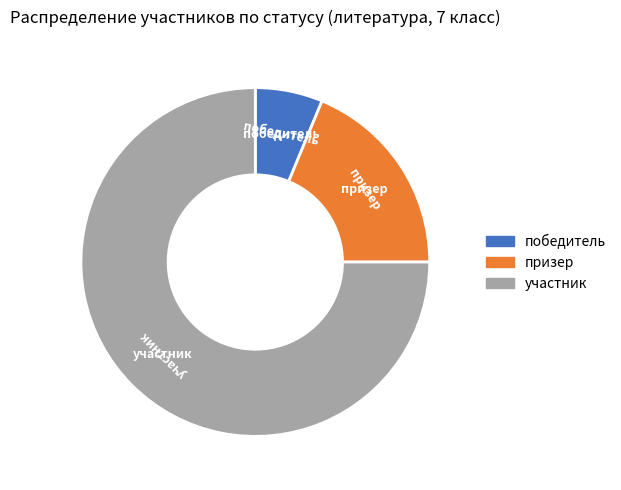

Is there a majority slice in this chart?

Yes